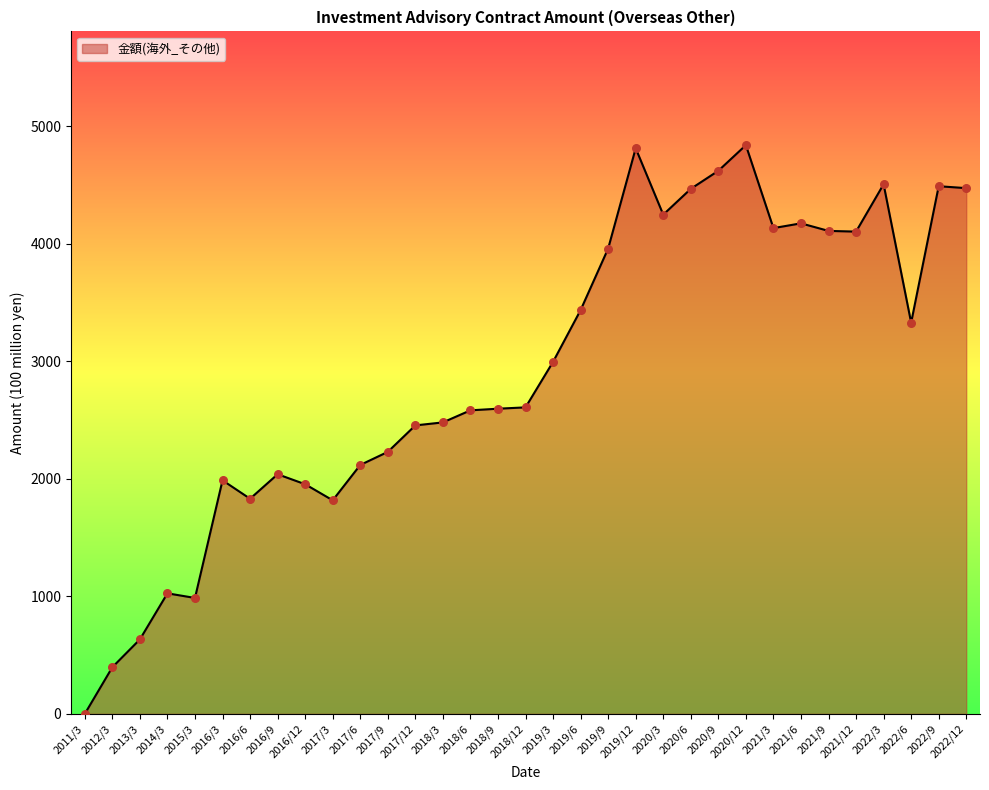

Approximately how many times larger is the value at 2013/3 compared to 2012/3?

1.6